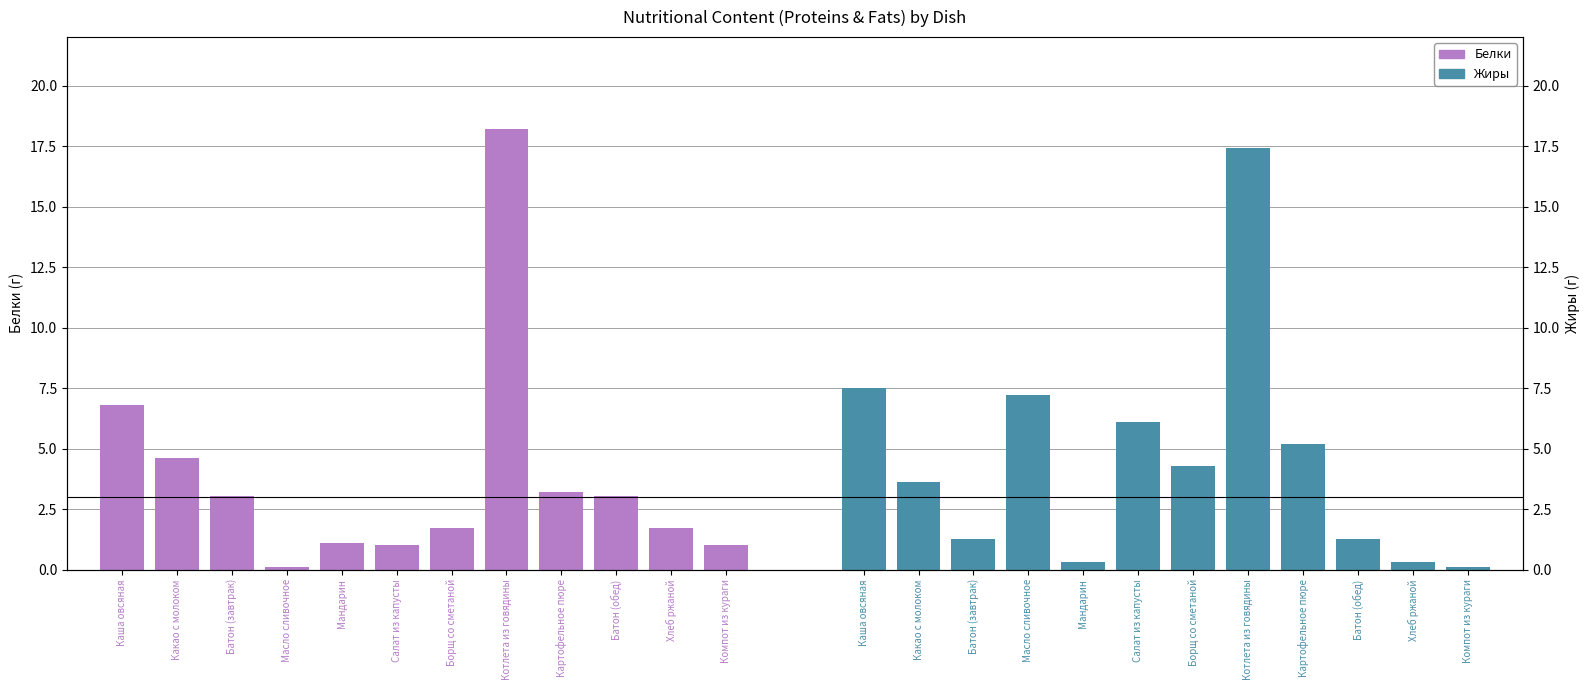

Which series has the largest total across all categories?

Жиры